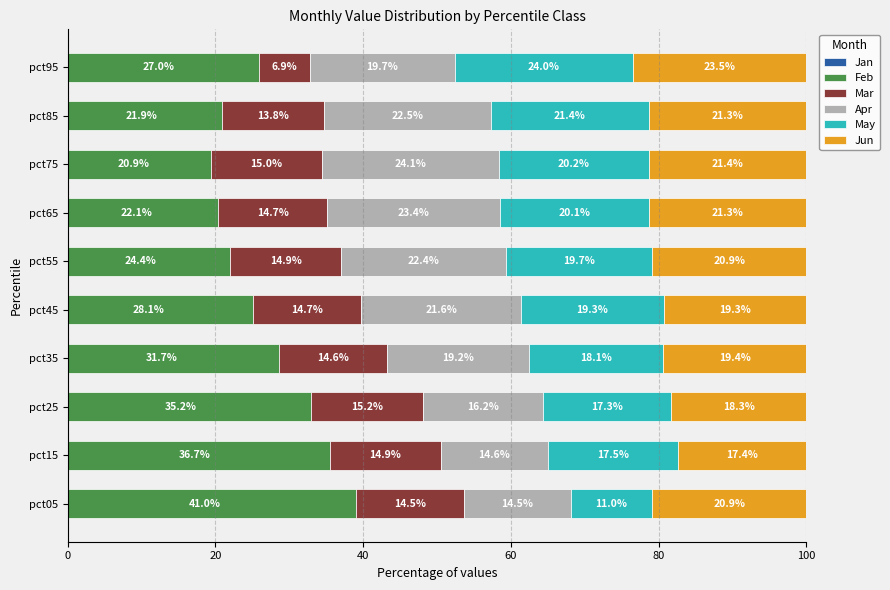

Reading right to left, what are all the values shown in this chart?

Jan: -1.1	-0.9	-1.5	-1.7	-2.4	-3.0	-3.1	-2.3	-1.2	-1.9
Feb: 27.0	21.9	20.9	22.1	24.4	28.1	31.7	35.2	36.7	41.0
Mar: 6.9	13.8	15.0	14.7	14.9	14.7	14.6	15.2	14.9	14.5
Apr: 19.7	22.5	24.1	23.4	22.4	21.6	19.2	16.2	14.6	14.5
May: 24.0	21.4	20.2	20.1	19.7	19.3	18.1	17.3	17.5	11.0
Jun: 23.5	21.3	21.4	21.3	20.9	19.3	19.4	18.3	17.4	20.9